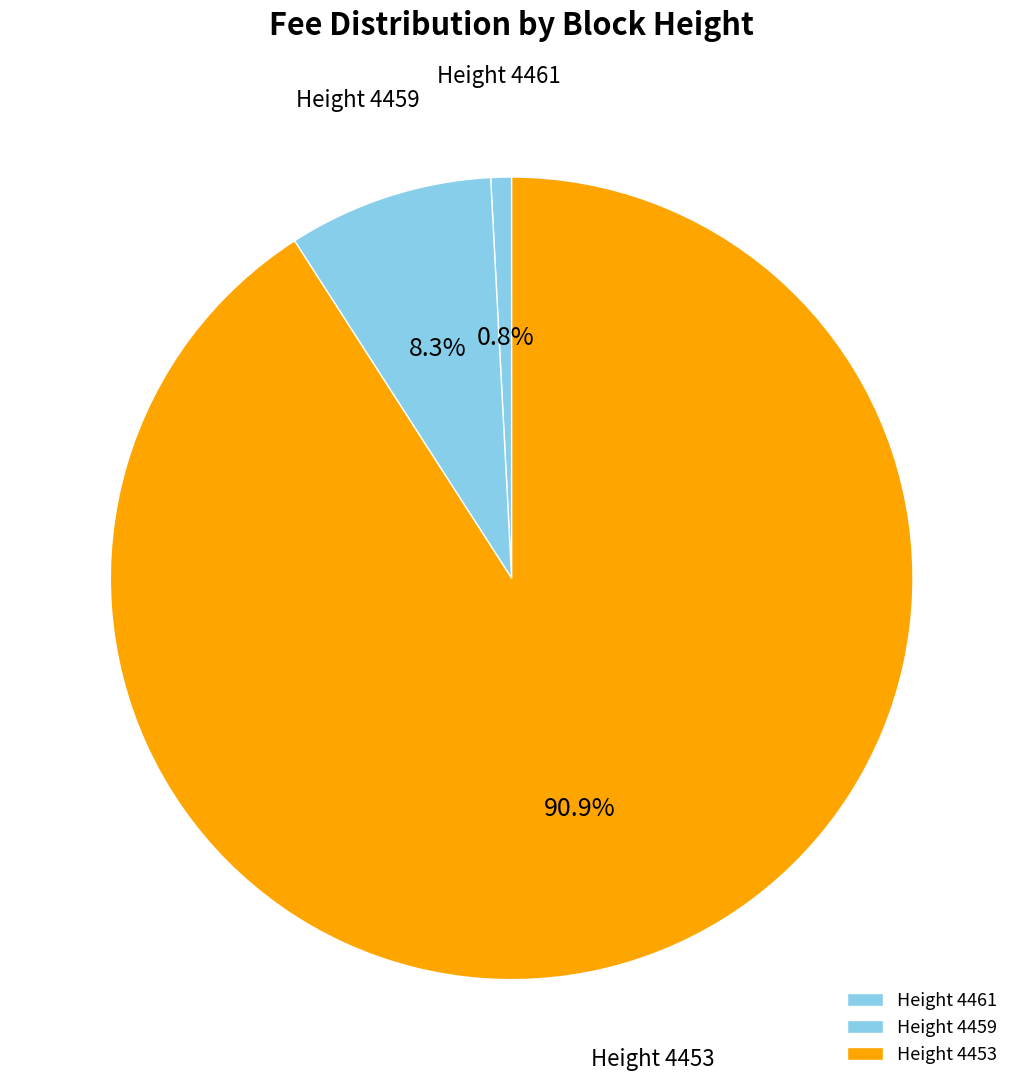

Which has a higher value, Height 4459 or Height 4453?

Height 4453